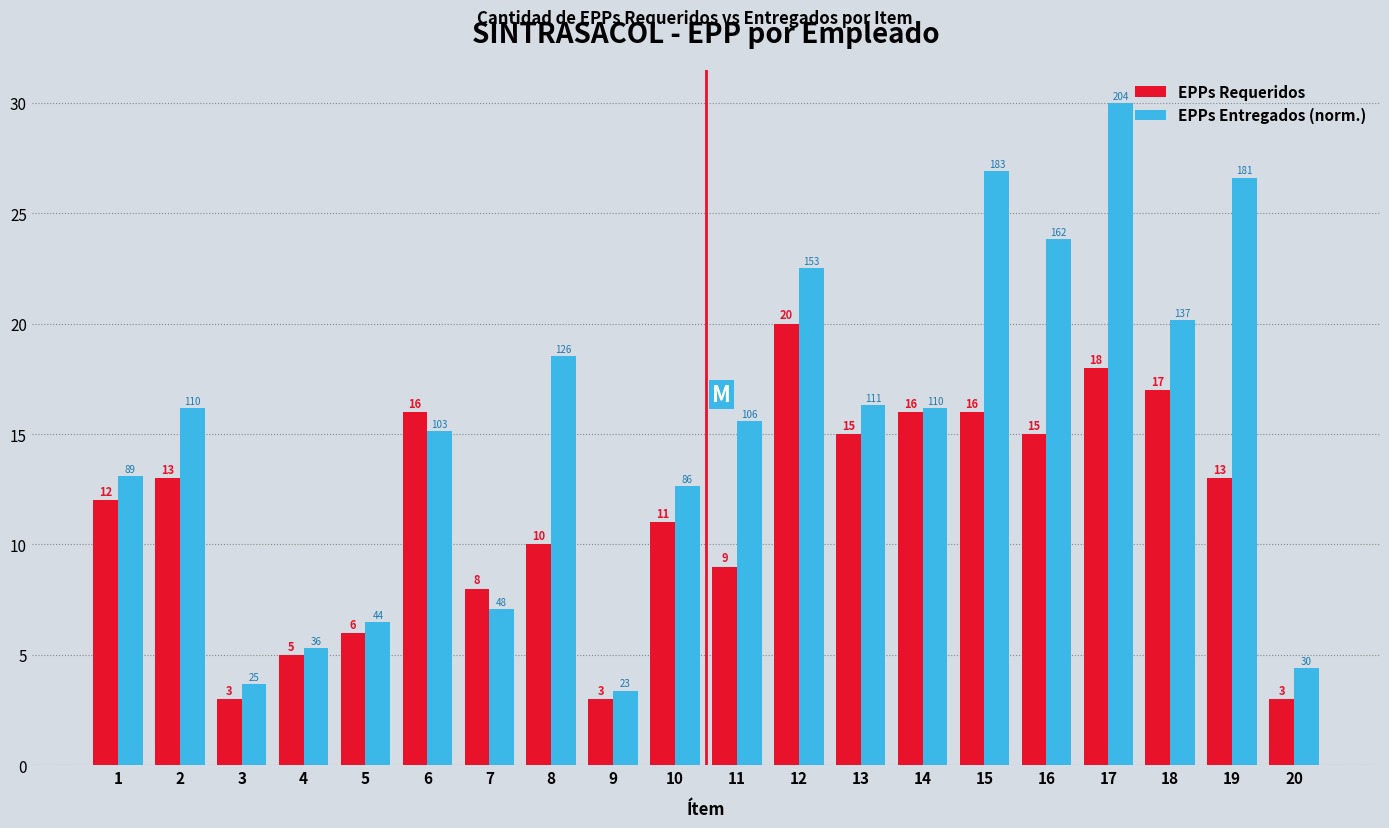

Which series has the widest spread of values?

EPPs Entregados (norm.)